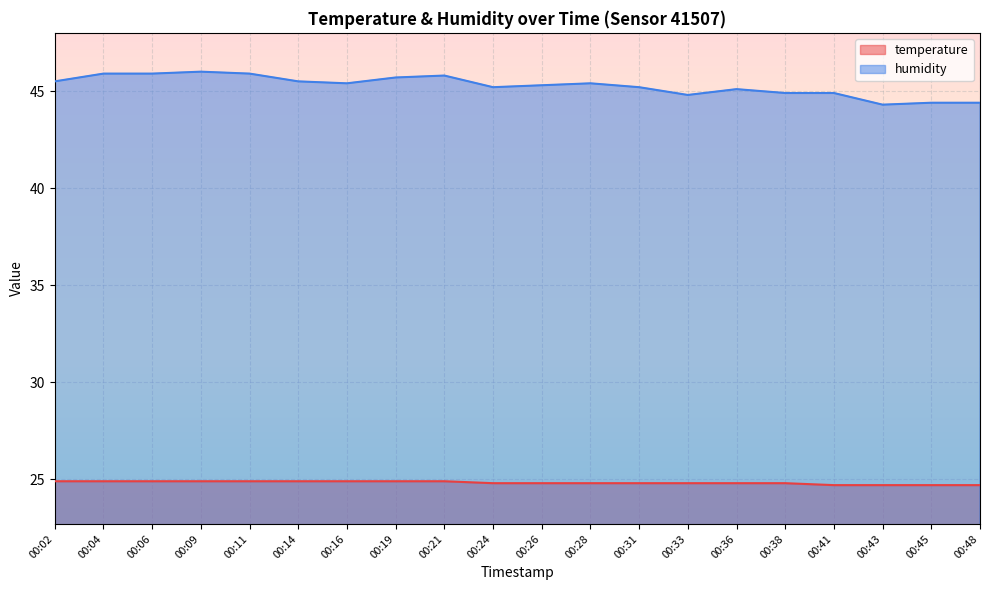

At which category does humidity reach its first local valley?

00:16